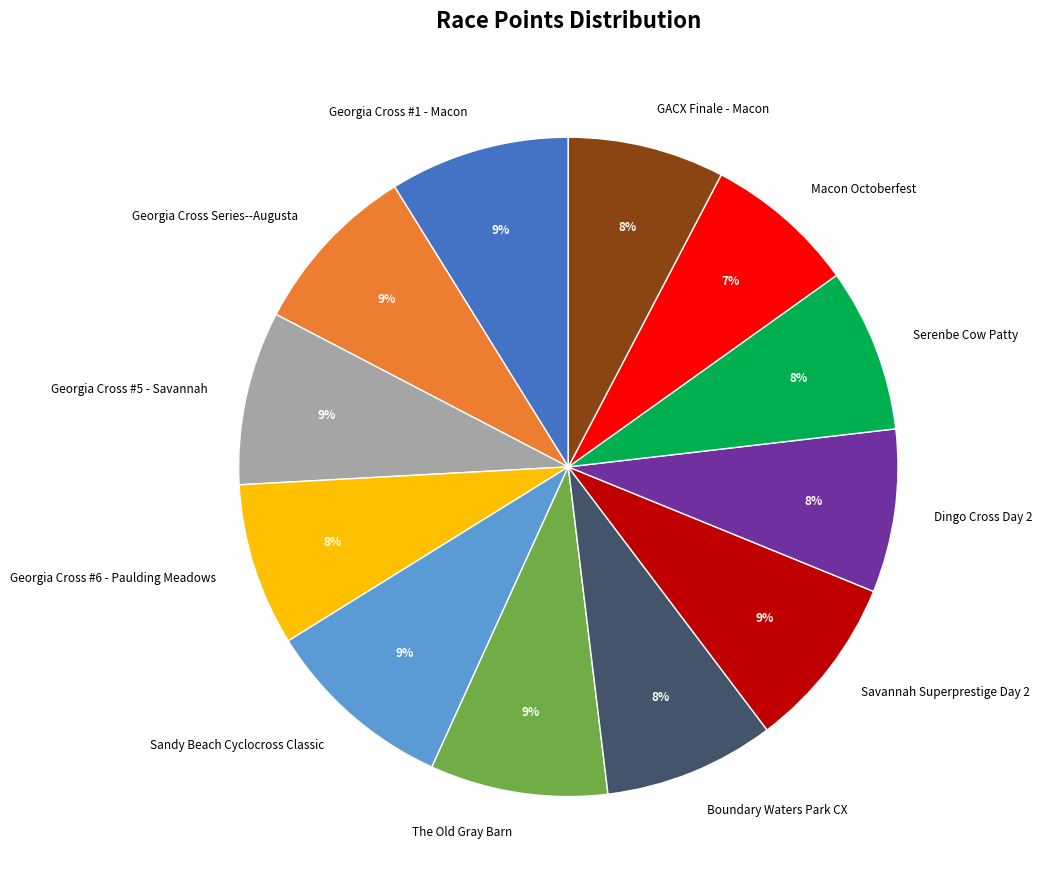

Count the number of slices in the pie.

12